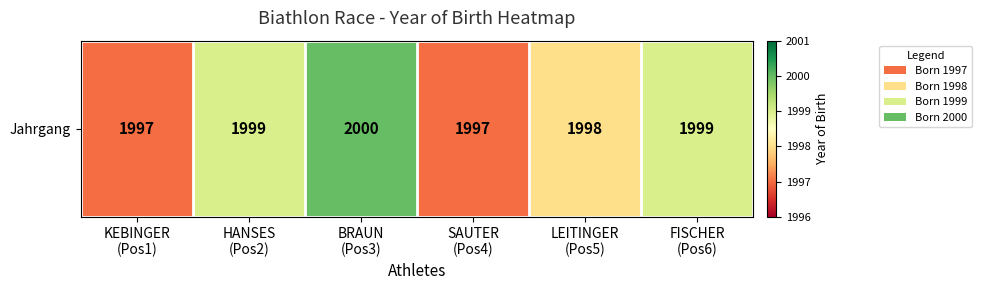

Reading left to right, what are all the values shown in this chart?

1997	1999	2000	1997	1998	1999